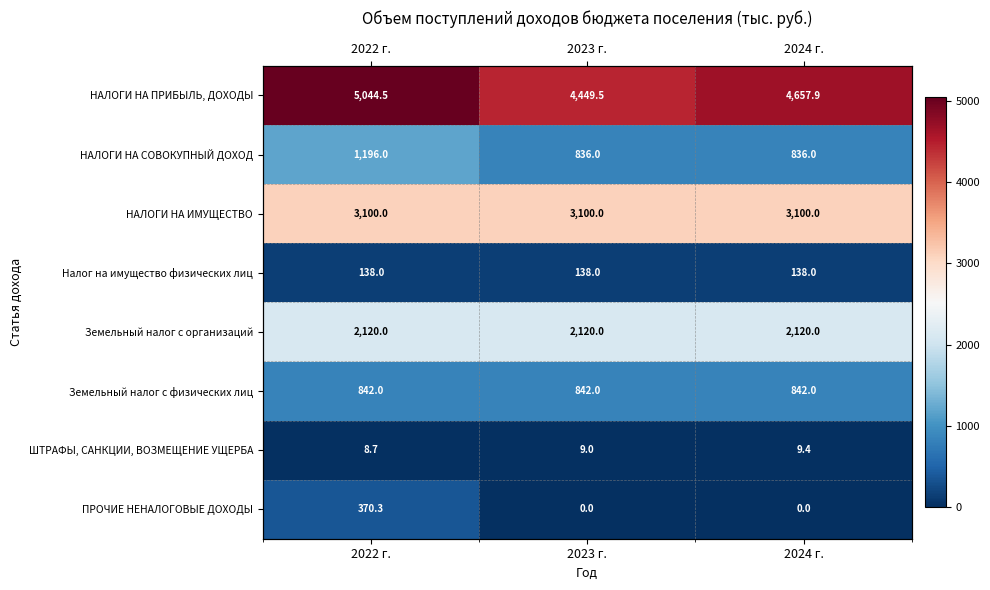

Is the value of Земельный налог с физических лиц at 2023 г. greater than the value of Налог на имущество физических лиц at 2022 г.?

Yes